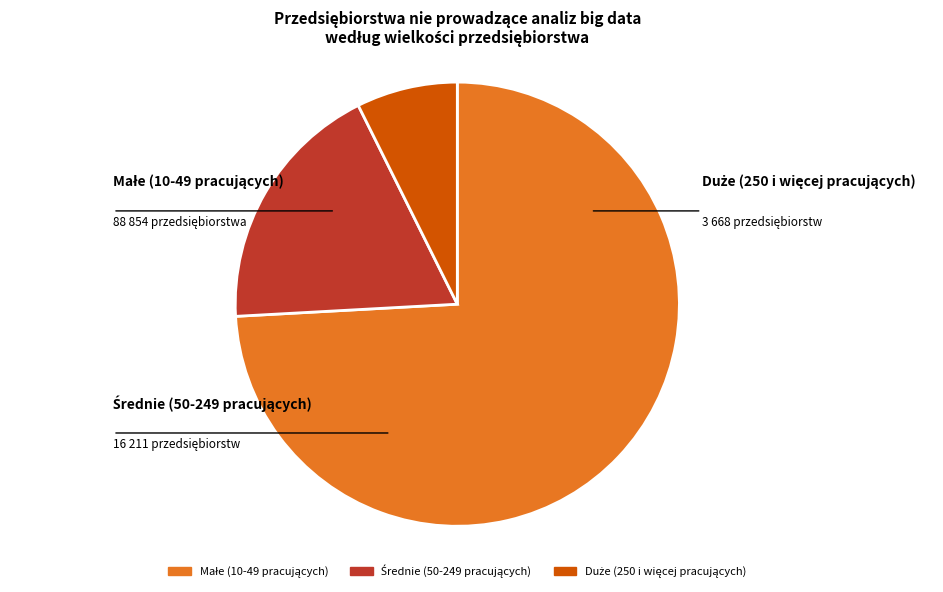

Count the number of slices in the pie.

3